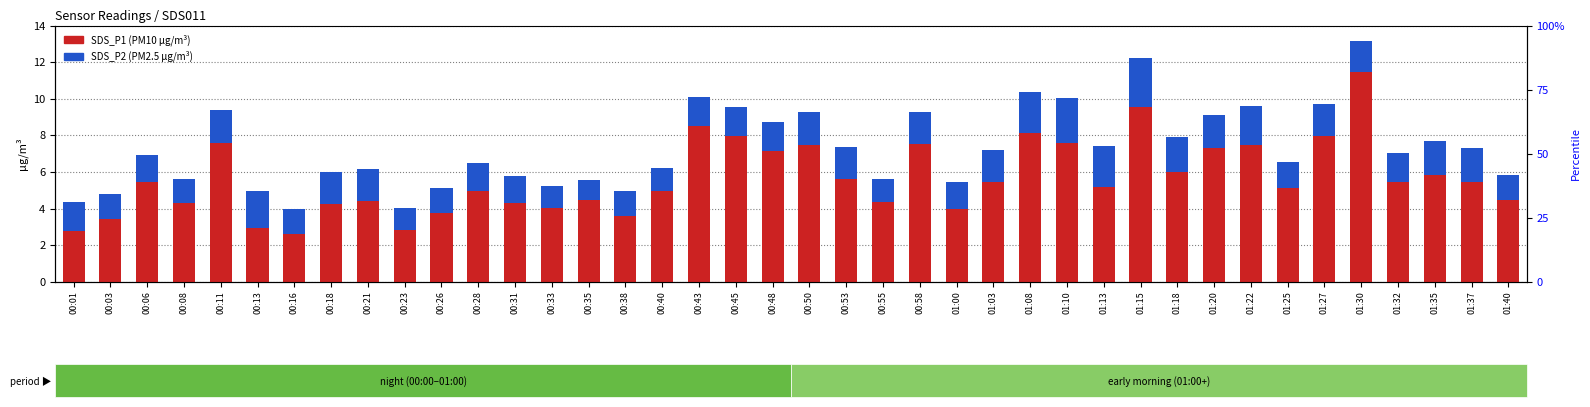

True or false: SDS_P1 has a value of 4.6 at 01:15.

False